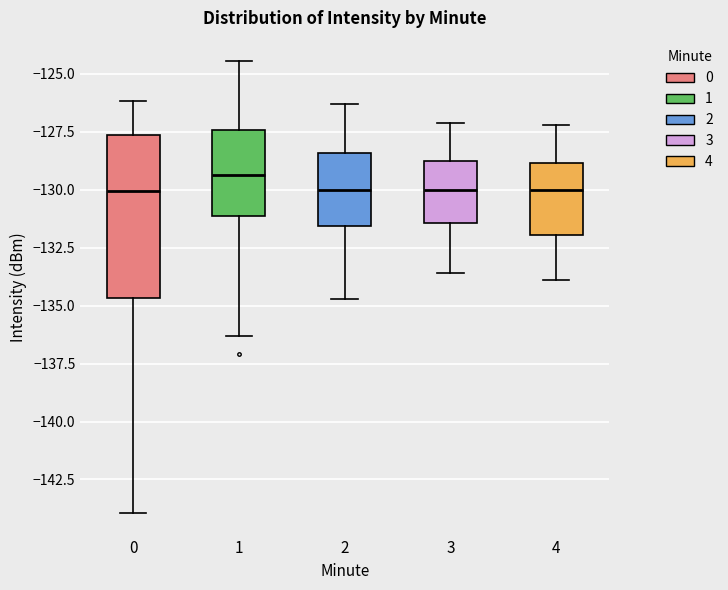

Comparing the boxes themselves (not the whiskers), which one is the tallest?

0